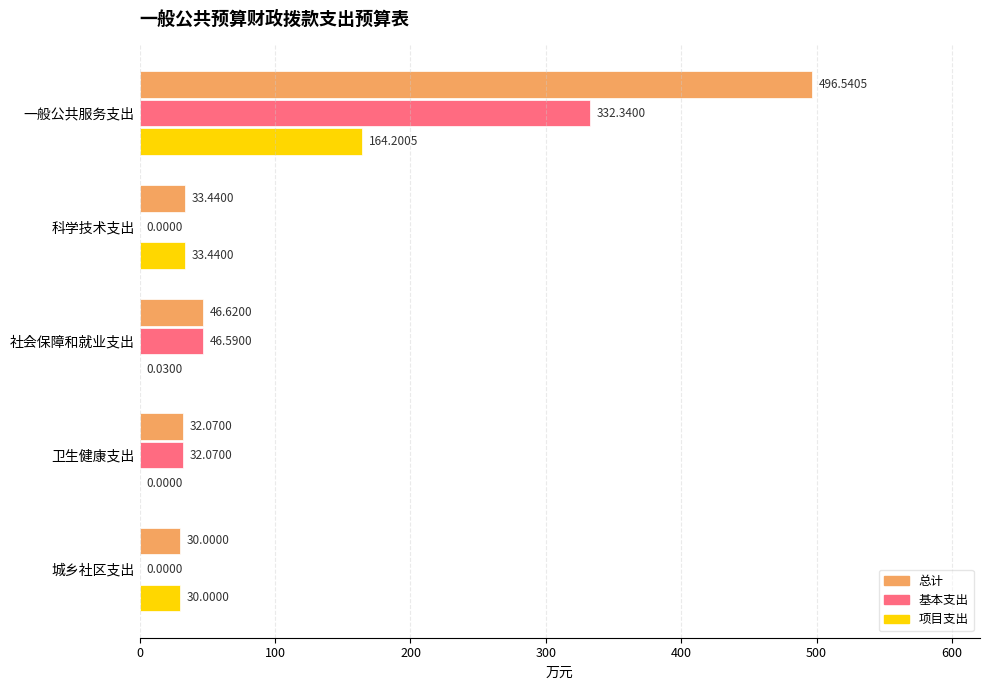

At which label is 基本支出 closest to 166?

社会保障和就业支出